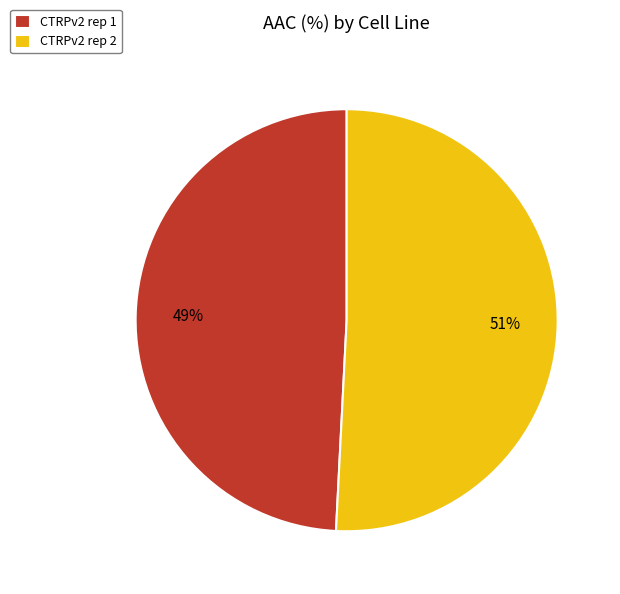

To the nearest percent, what portion does CTRPv2 rep 2 represent?

51%